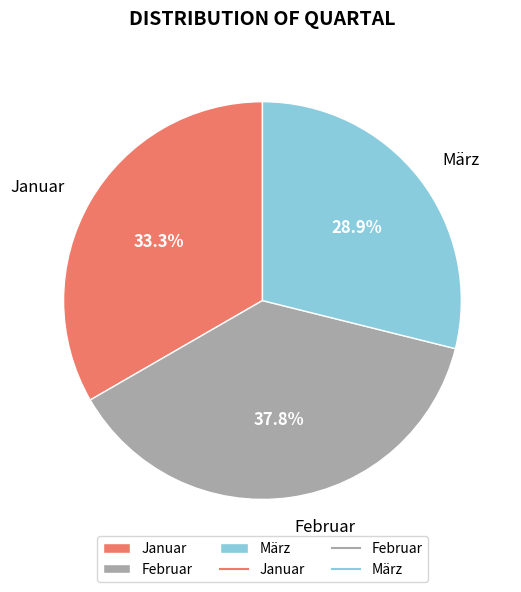

To the nearest percent, what is the average slice percentage?

33%